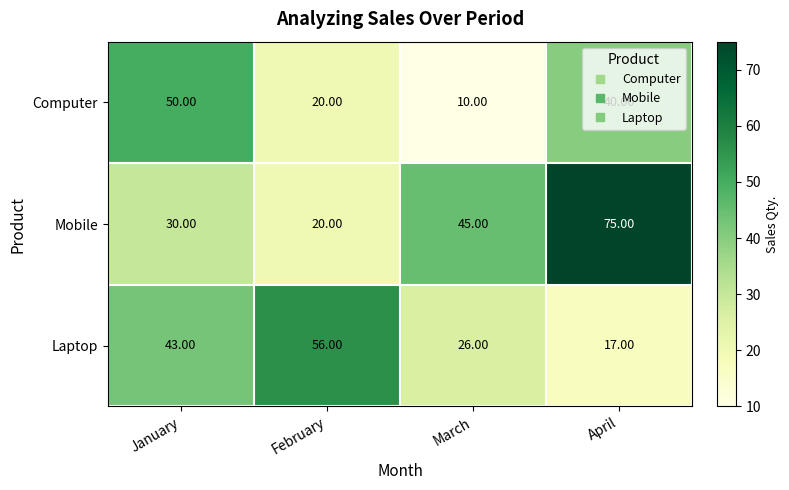

What is the difference between the maximum and second lowest values in the Mobile series?

45